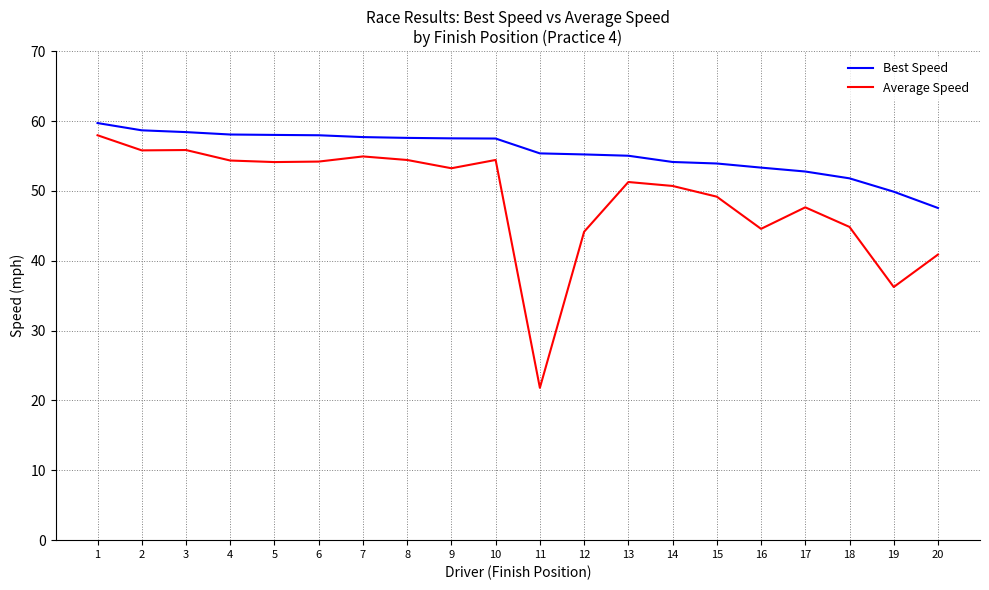

Rank the series by their average value, from lowest to highest.

Average Speed, Best Speed